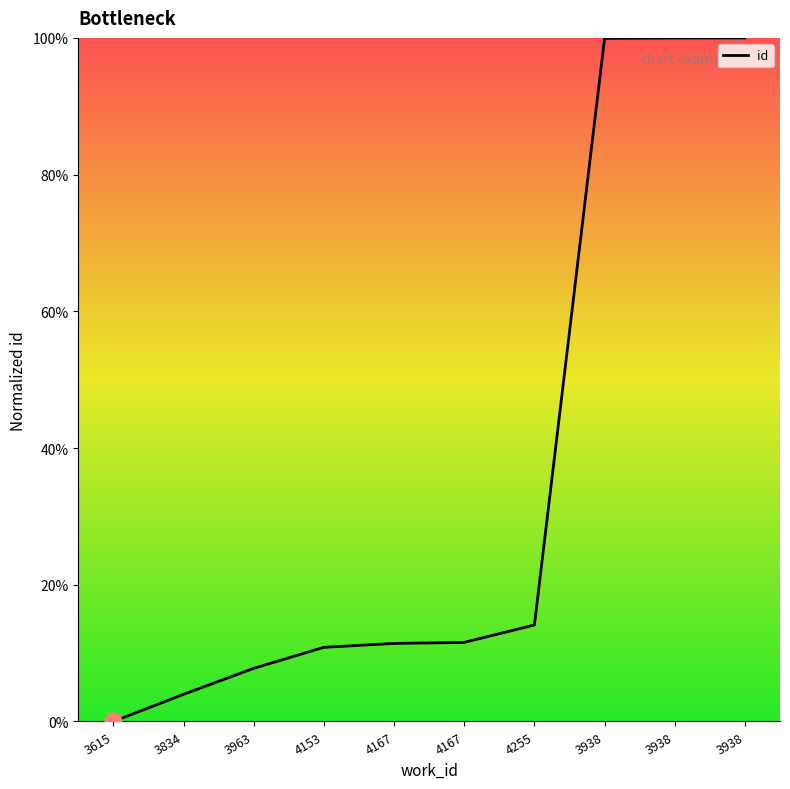

What is the label of the 2nd point from the left?

3834